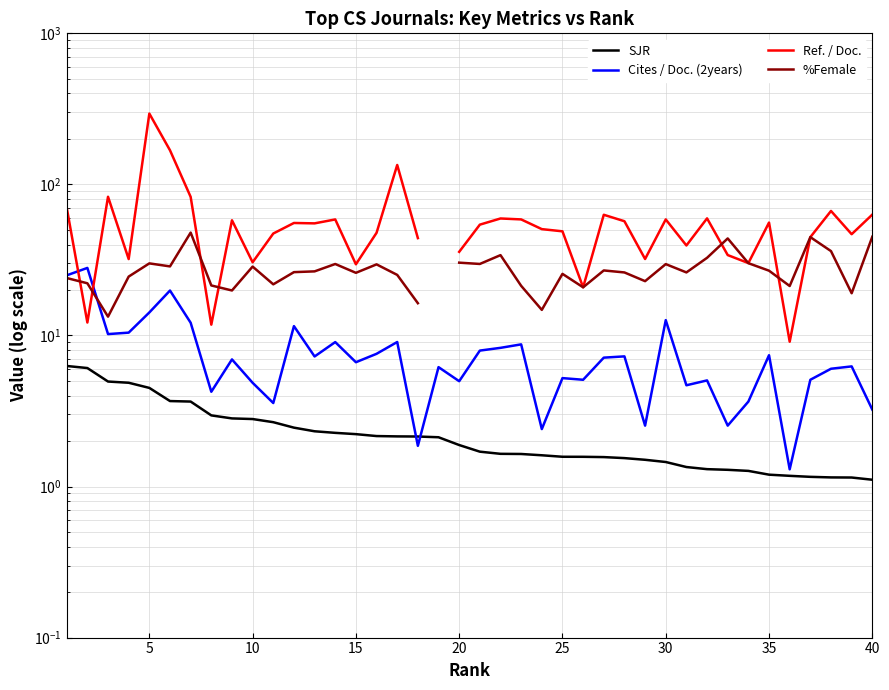

Which series ends up on top after the final intersection of Cites / Doc. (2years) and %Female?

%Female